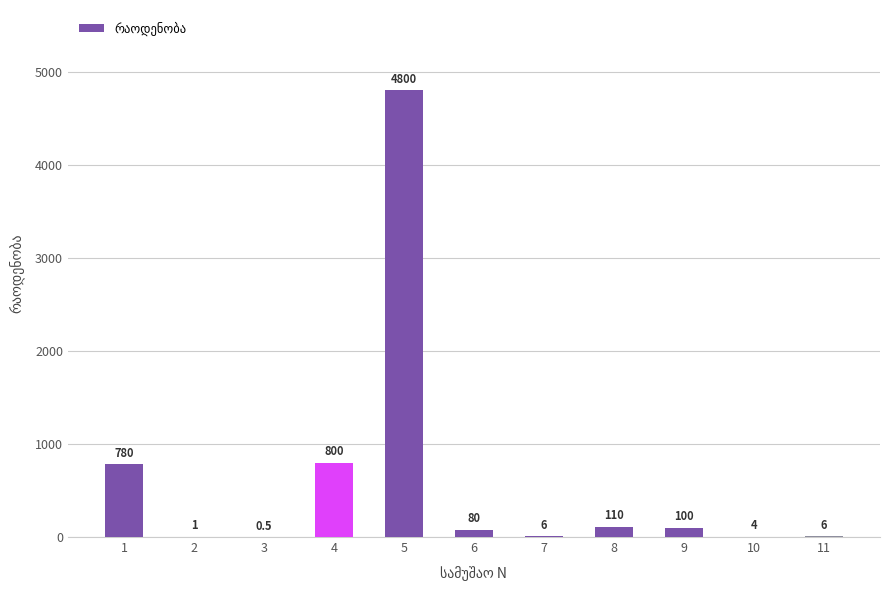

Reading left to right, transcribe all the data shown in this chart.

780.0	1.0	0.5	800.0	4800.0	80.0	6.0	110.0	100.0	4.0	6.0